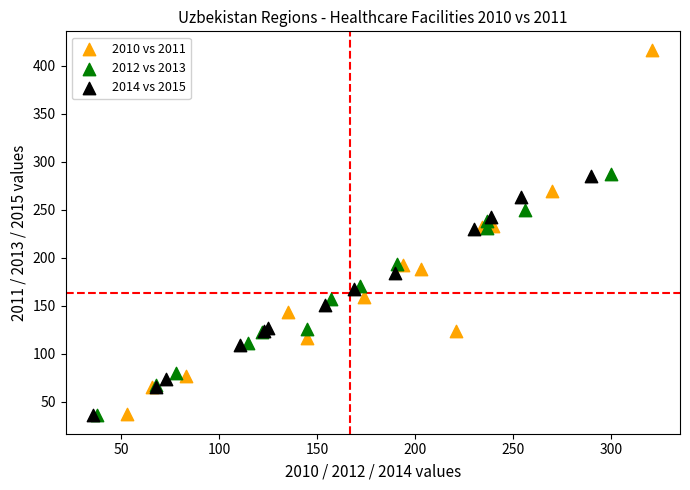

Which series reaches the maximum Y coordinate?

2010 vs 2011